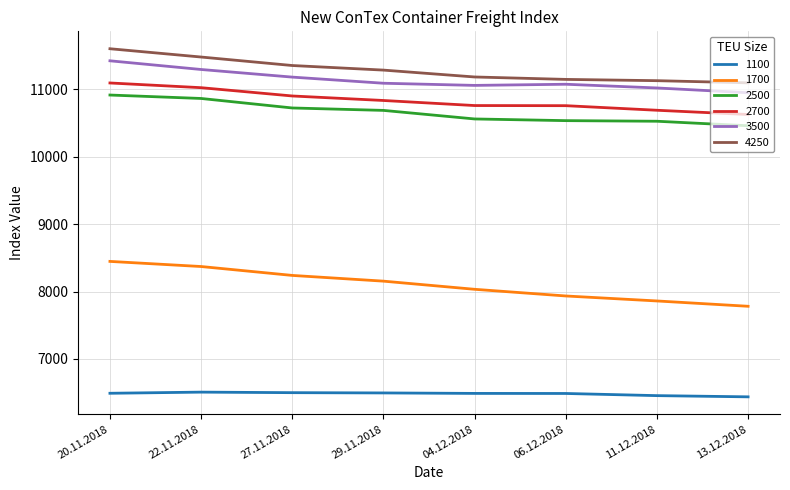

Is the value of 2700 at 04.12.2018 greater than the value of 3500 at 27.11.2018?

No